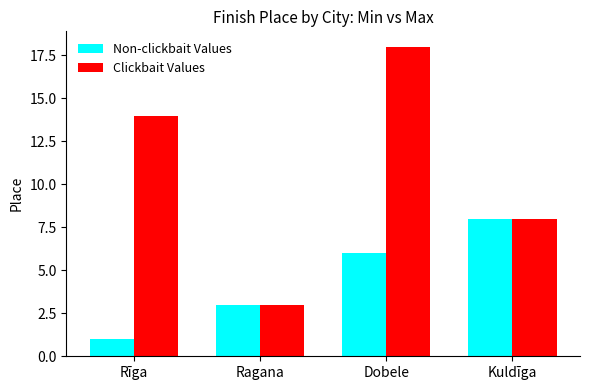

What is the label of the 4th bar from the left?

Kuldīga